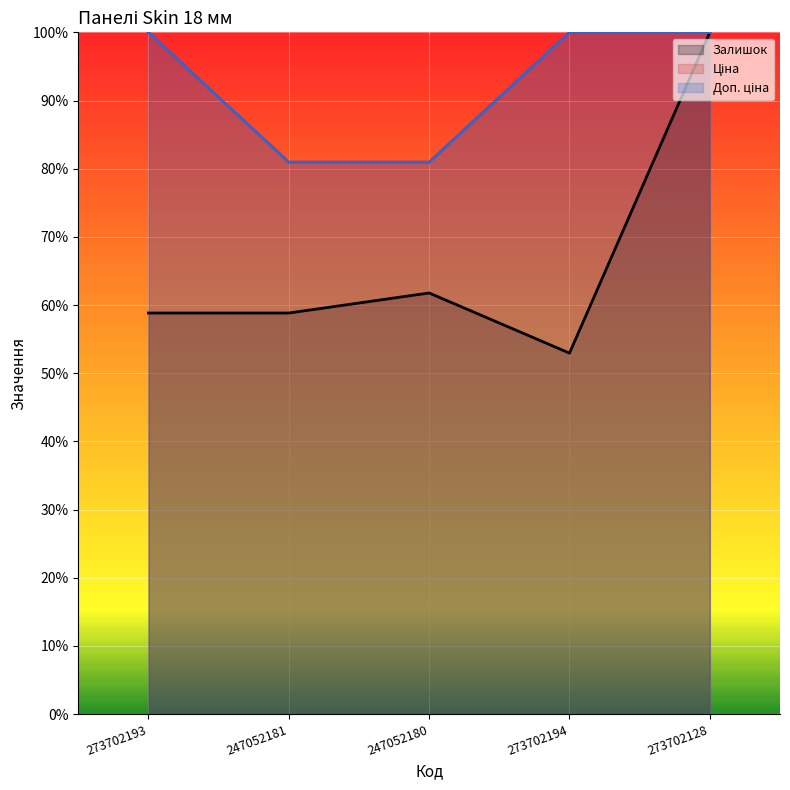

Read the Ціна value at 247052181.

0.8